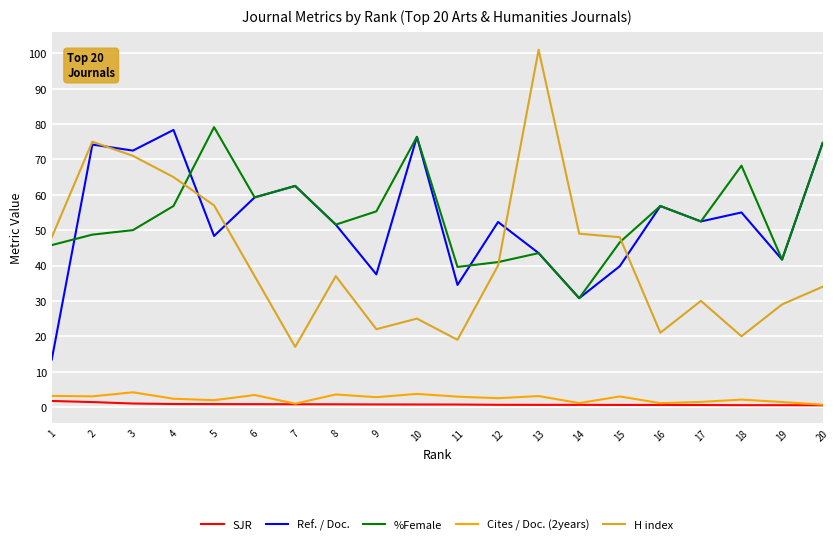

At how many categories does at least one series exceed 88?

1